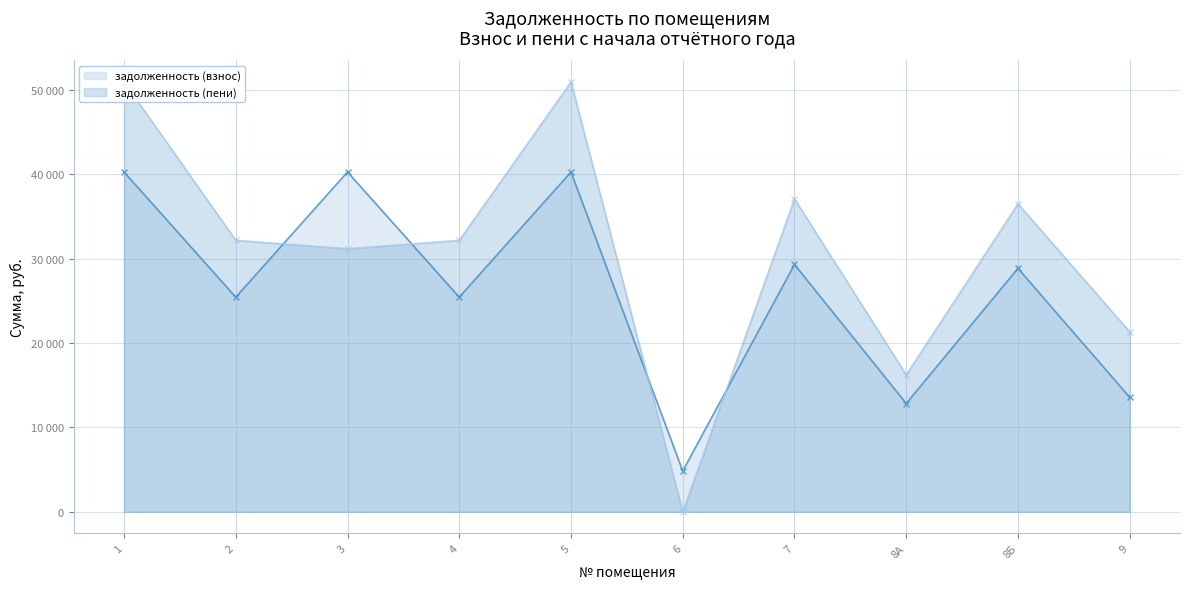

What is the difference between the задолженность (пени) values at 8Б and 8А?

20270.0